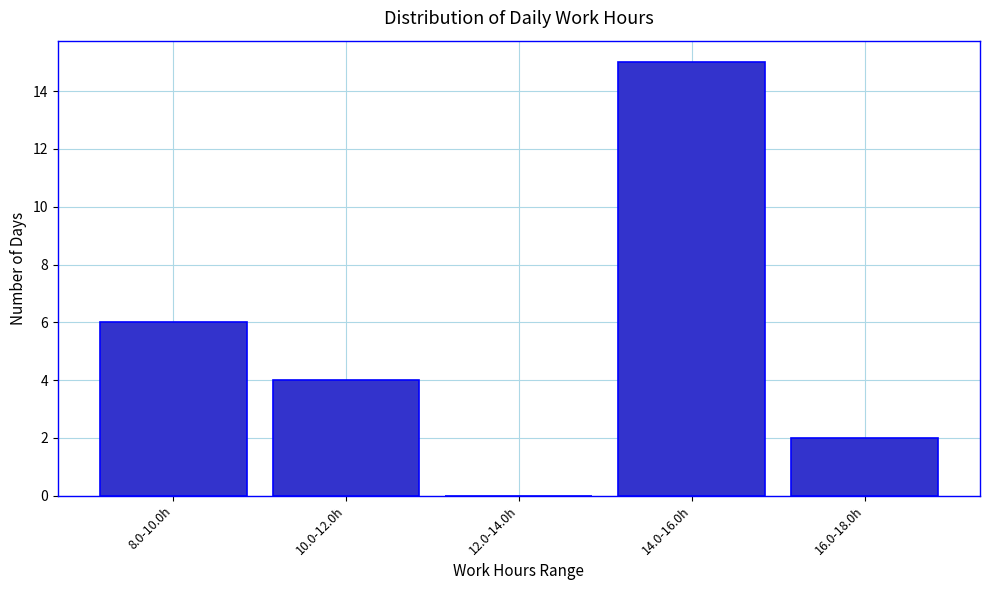

Reading left to right, transcribe all the data shown in this chart.

8.0-10.0h=6	10.0-12.0h=4	12.0-14.0h=0	14.0-16.0h=15	16.0-18.0h=2